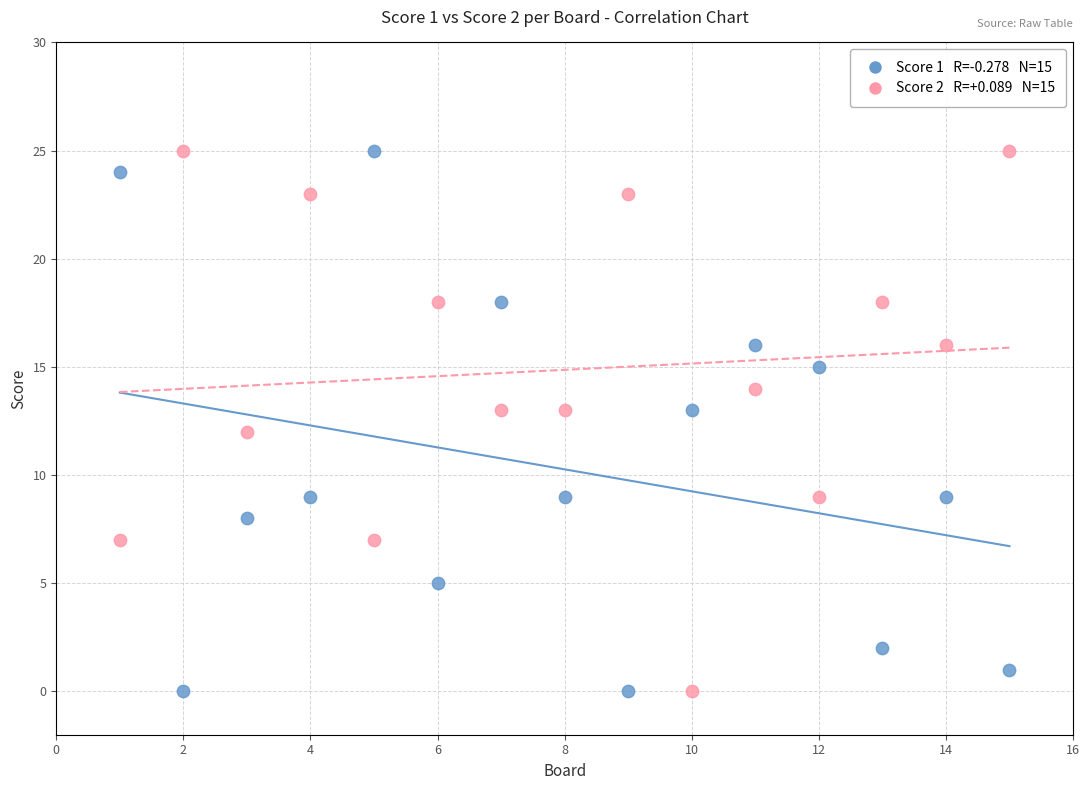

Across all data points, what is the range of Y values (max minus min)?

25